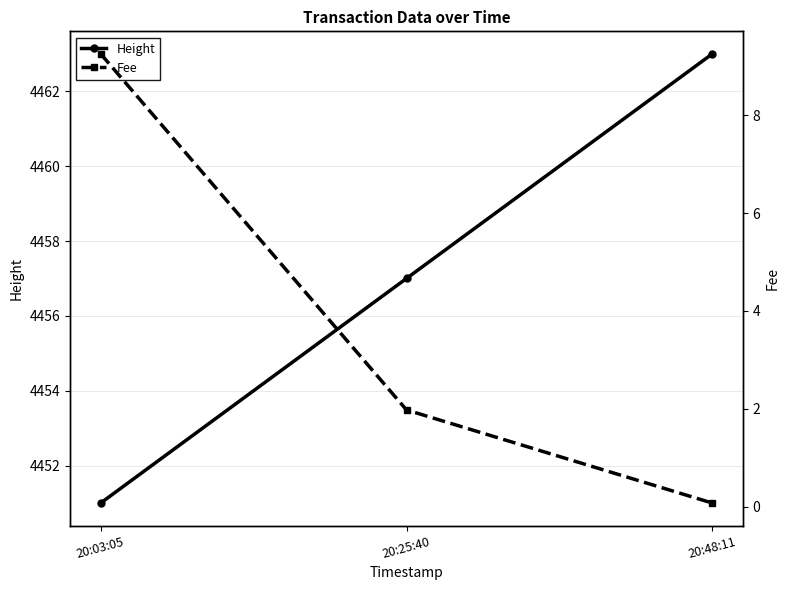

Reading left to right, what are all the values shown in this chart?

Height: 4451.0	4457.0	4463.0
Fee: 9.3	2.0	0.1